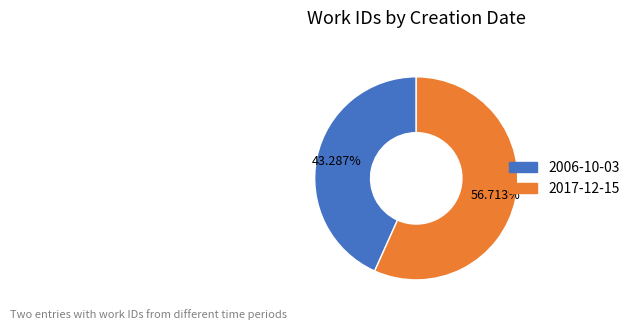

Does any single category account for the majority?

Yes